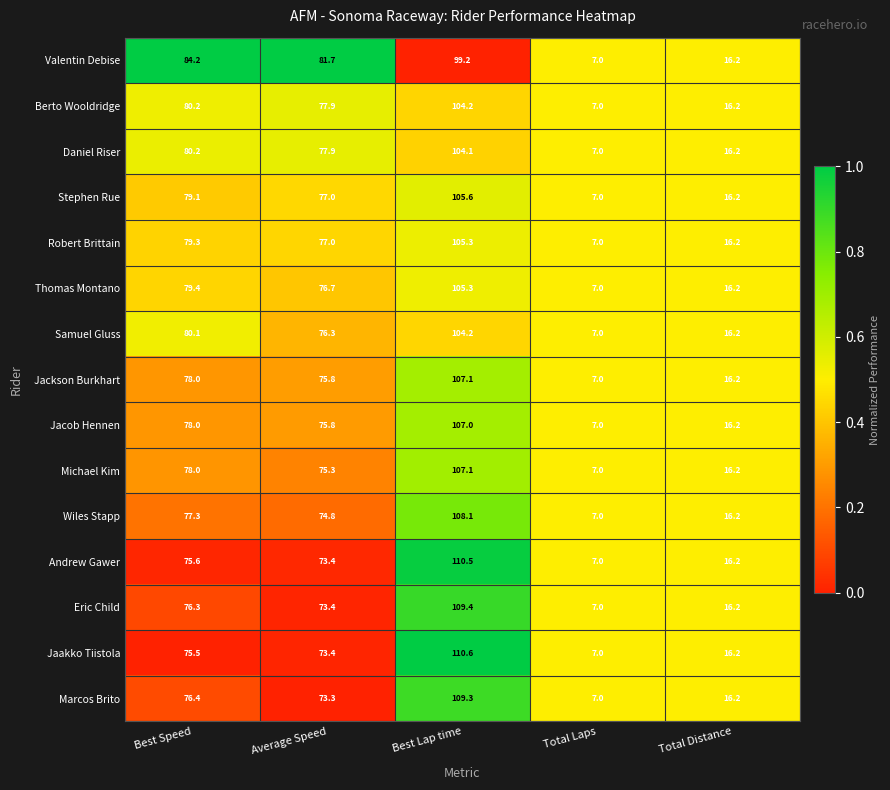

List the labels in order of Stephen Rue value, largest first.

Best Lap time, Best Speed, Average Speed, Total Distance, Total Laps